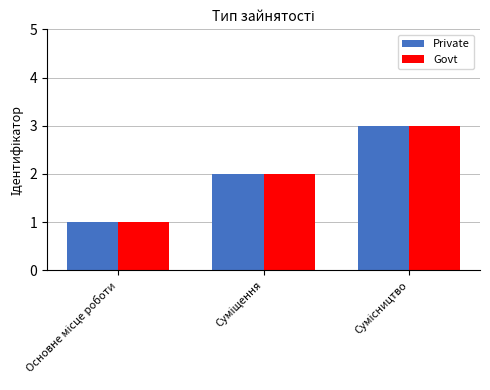

How many groups of bars are there?

3